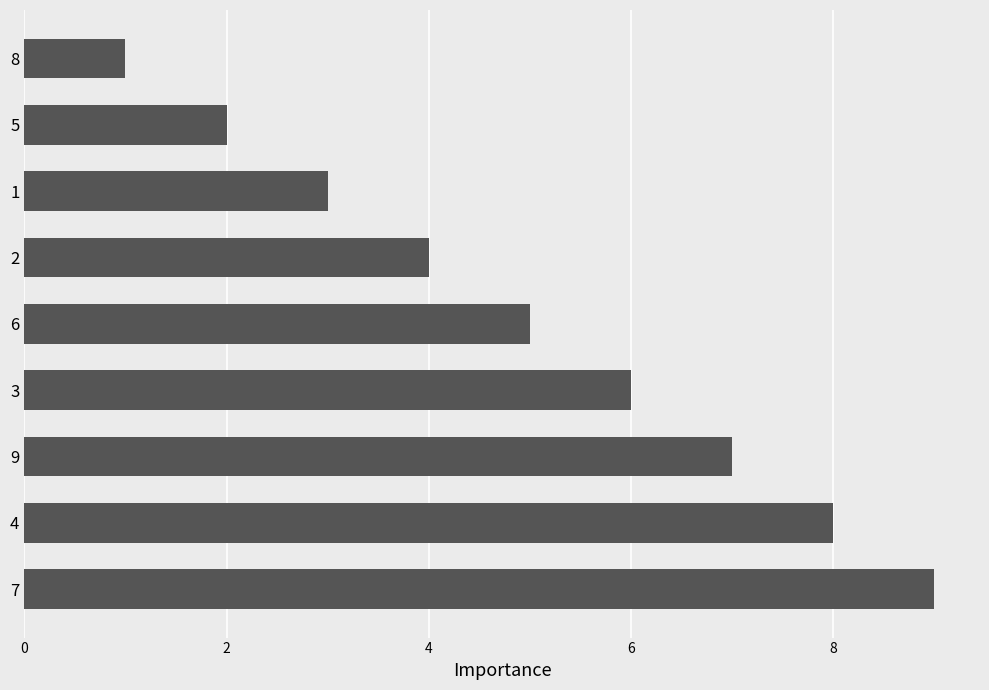

How many bars are there in total?

9